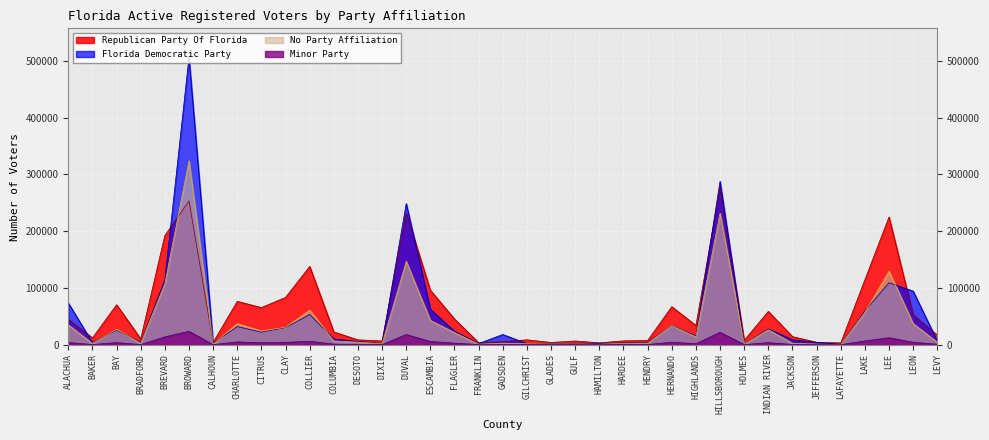

How many values in the Florida Democratic Party series are below 15187?

18